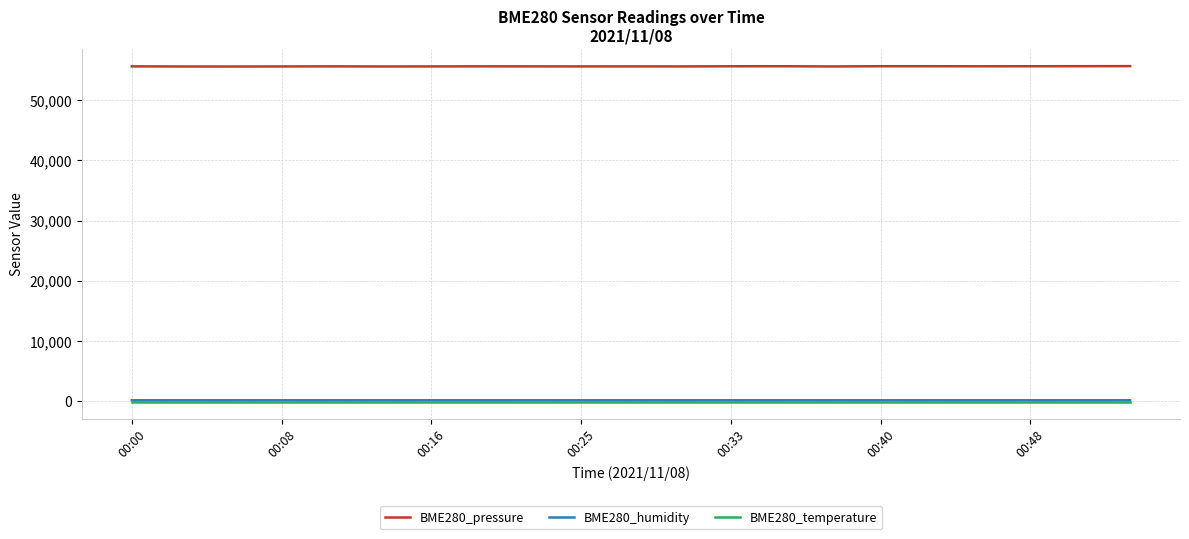

Which series has the widest spread of values?

BME280_pressure